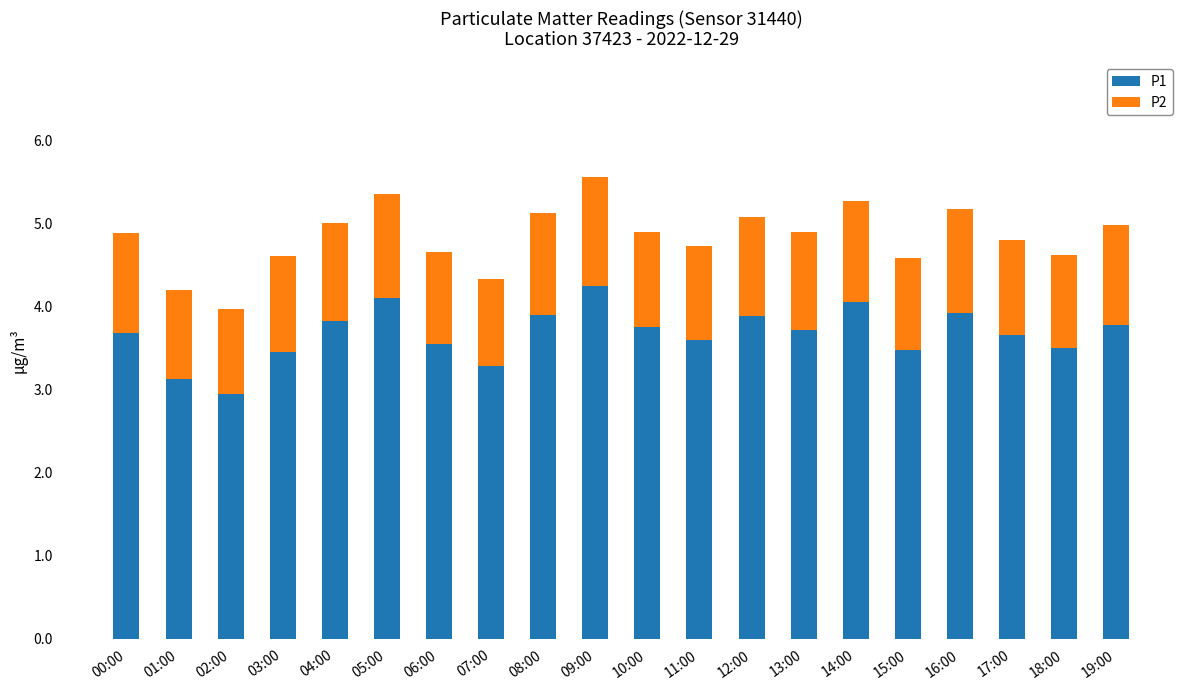

What is the difference between the P1 values at 16:00 and 07:00?

0.6